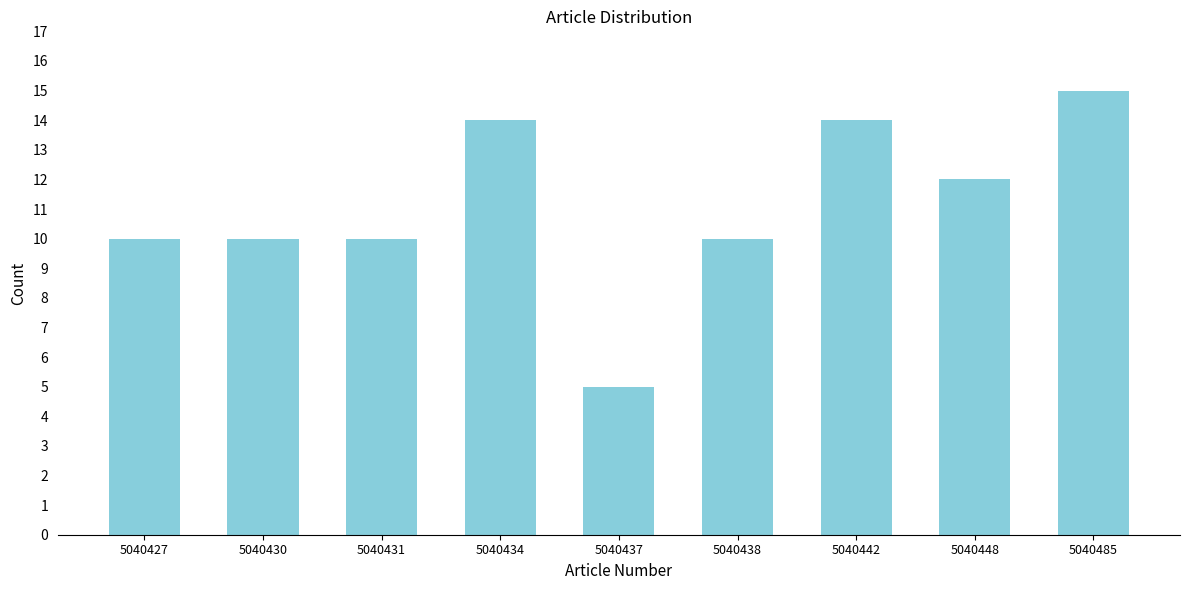

Reading left to right, extract all data points from this chart.

10	10	10	14	5	10	14	12	15